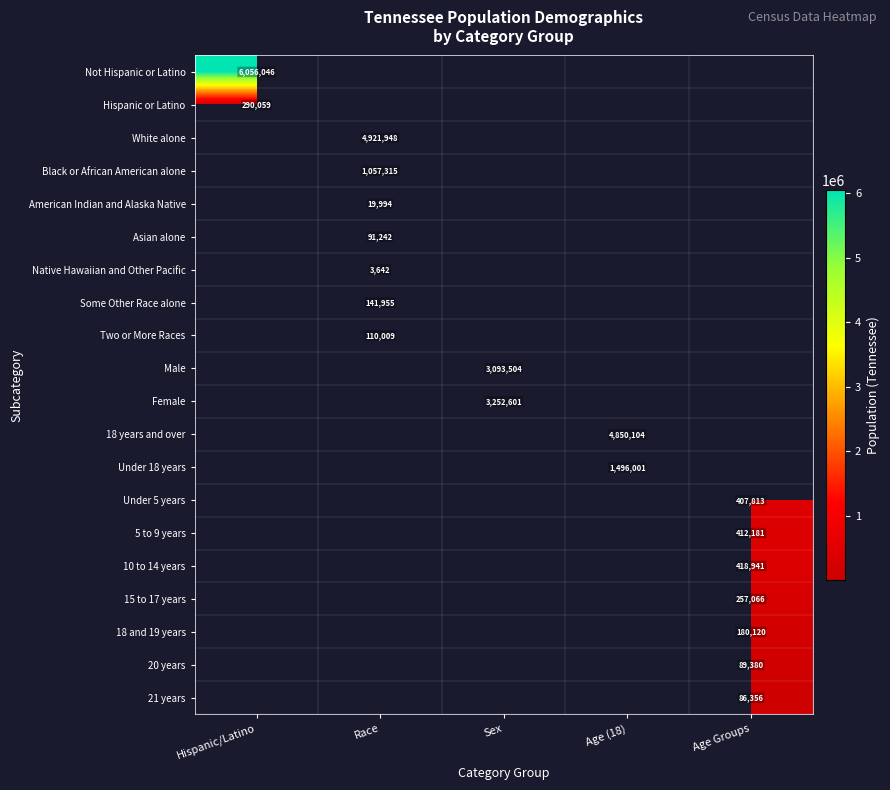

Is it true that Asian alone equals 91242 at Race?

True